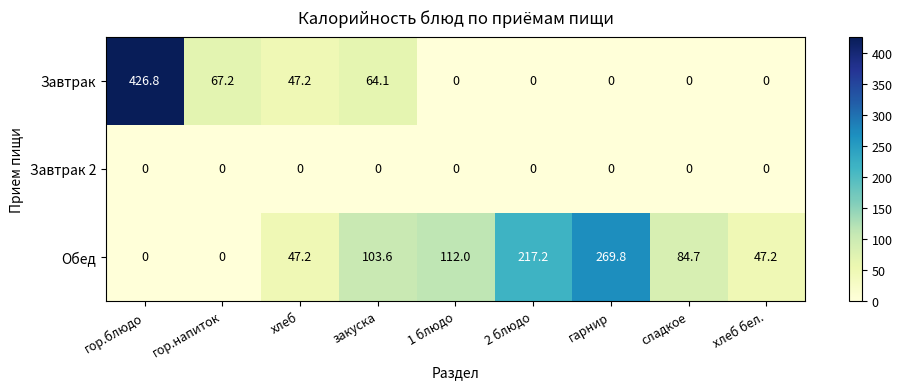

What is the total value across all series at гор.блюдо?

426.8